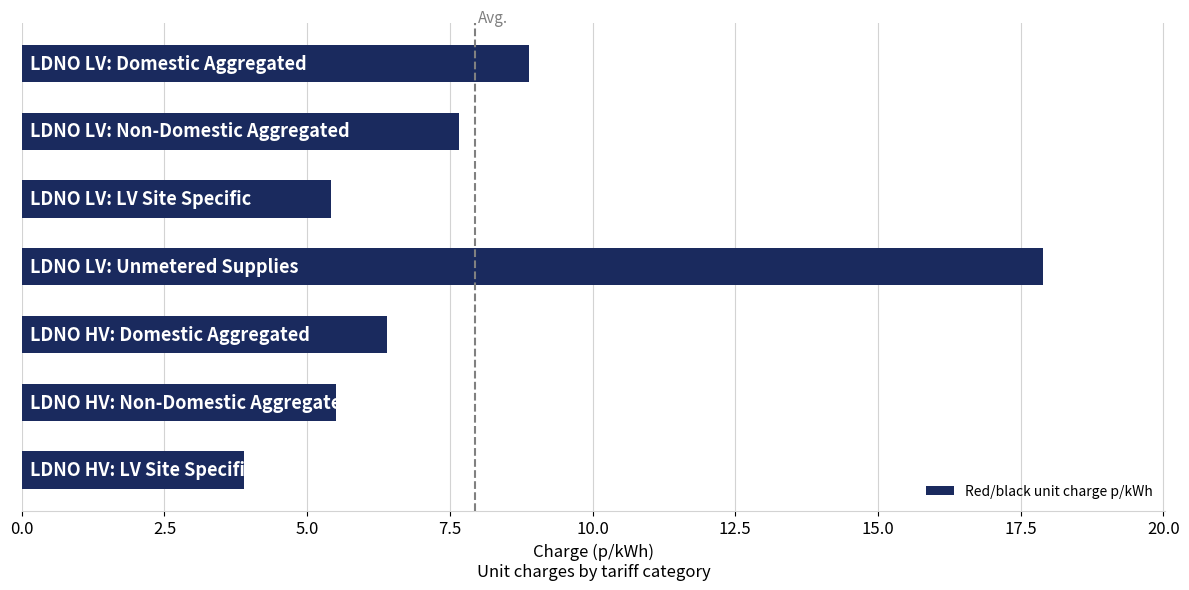

How many values are below 6?

3